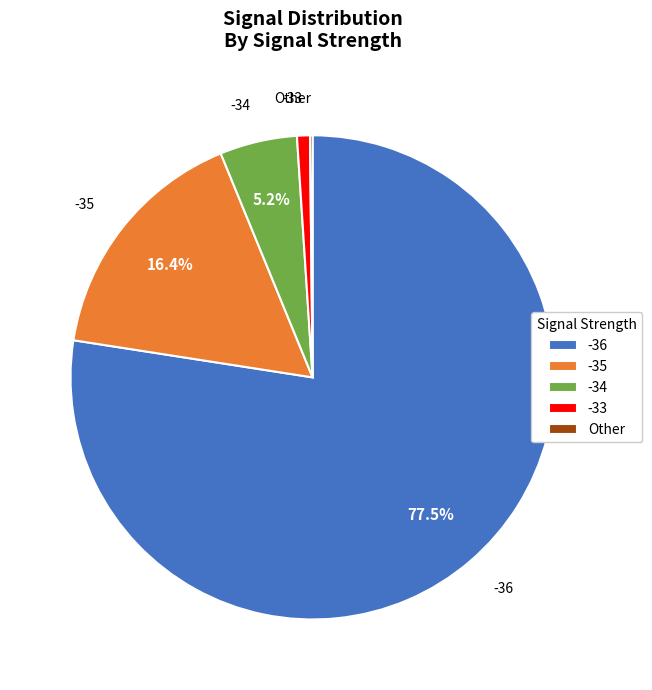

What is the ratio of the value at -34 to the value at -35?

0.3